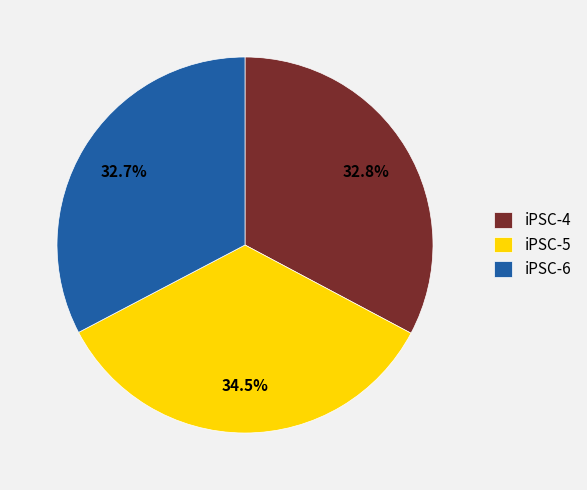

Combined, do iPSC-6 and iPSC-5 account for over 50%?

Yes